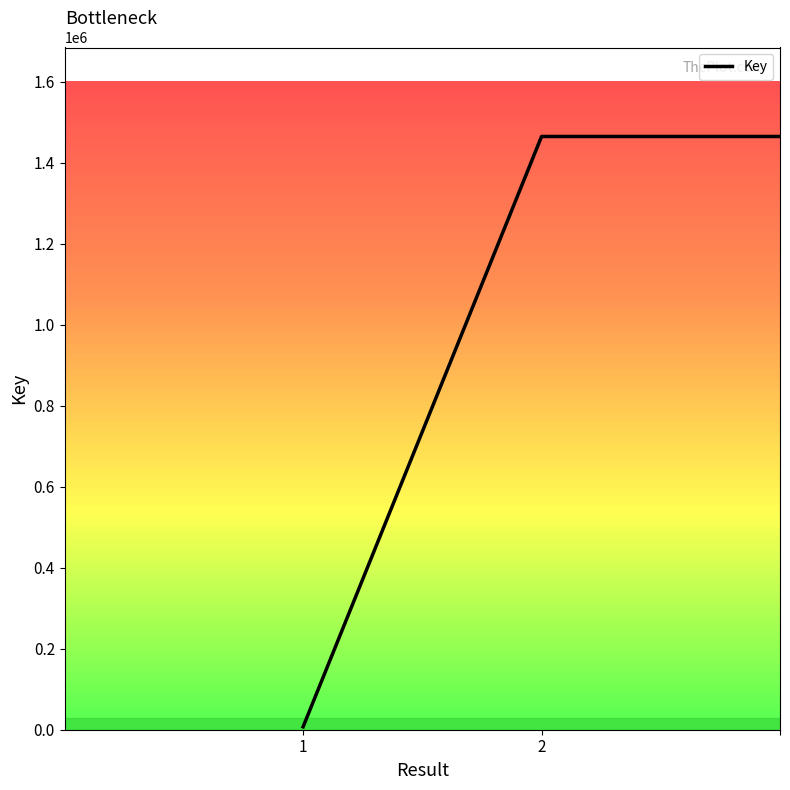

What is the smallest value displayed?

7143